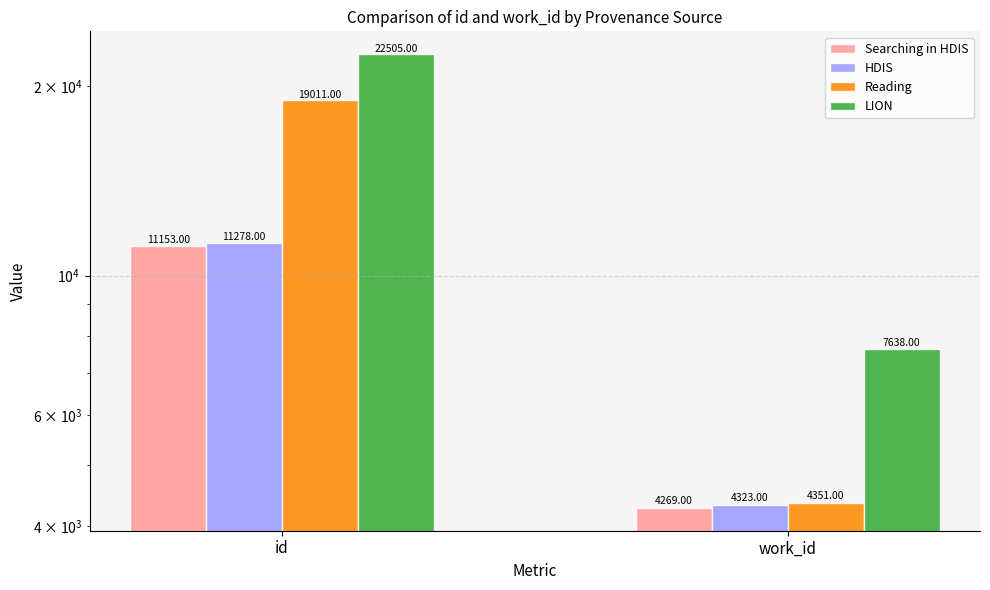

Are the bars horizontal?

No